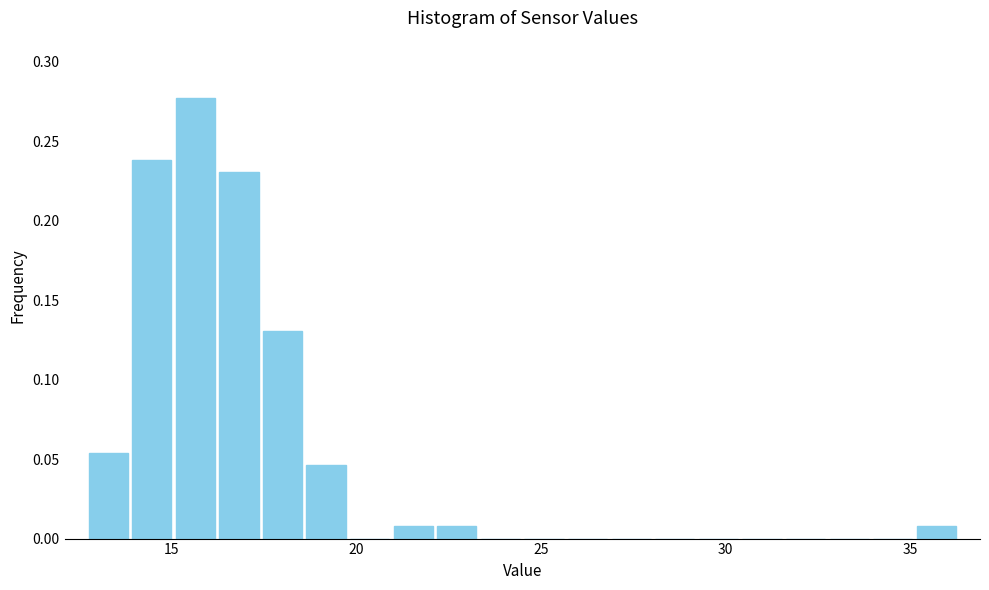

Around what value on the x-axis is the tallest bar? Give the approximate position of its centre, as read against the axis.

15.5